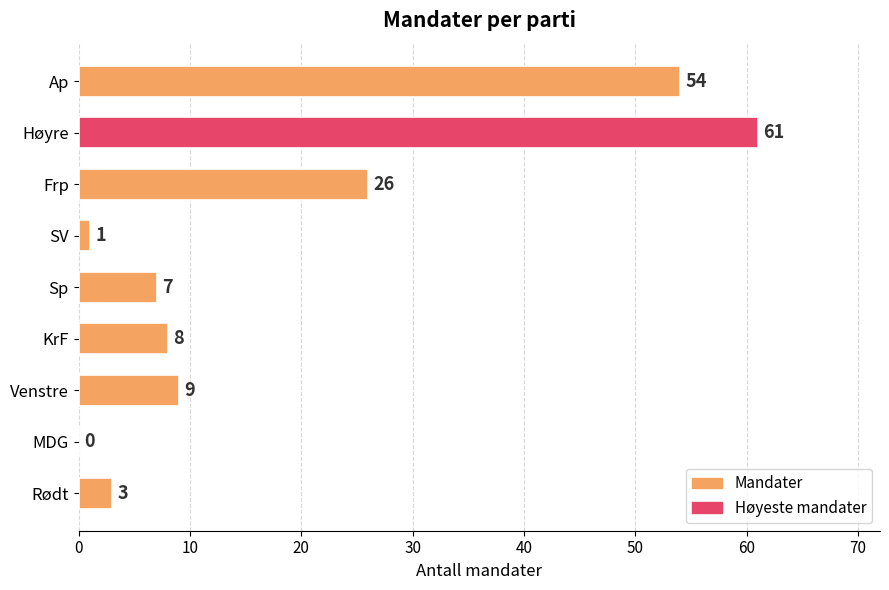

How many values are above zero?

8